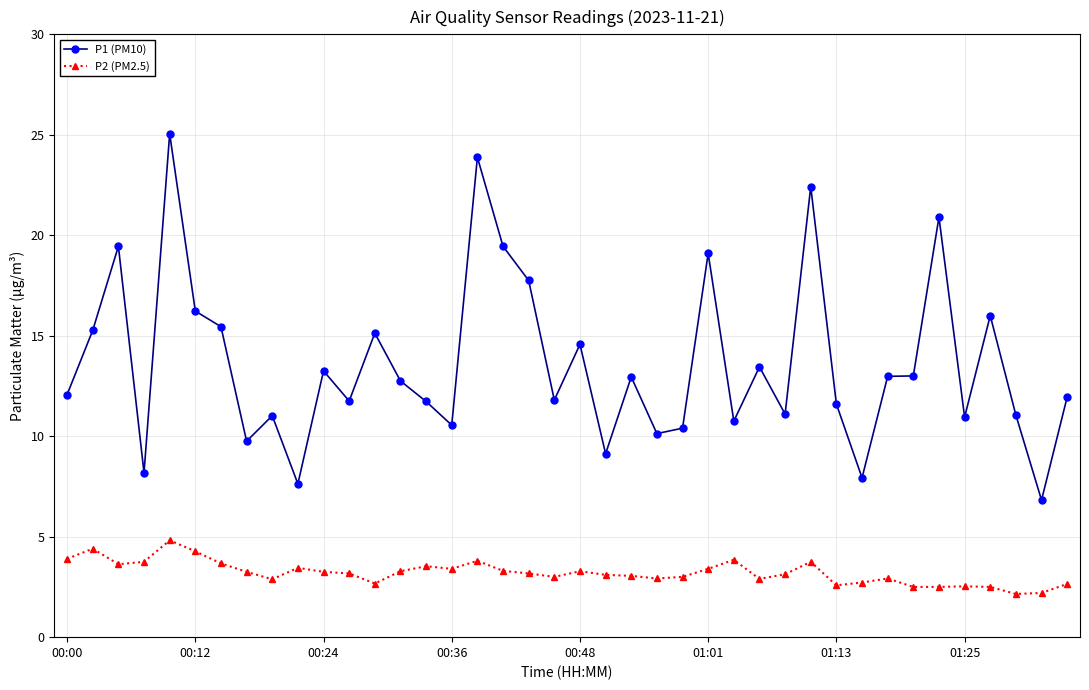

Rank the series by their maximum value, from lowest to highest.

P2 (PM2.5), P1 (PM10)